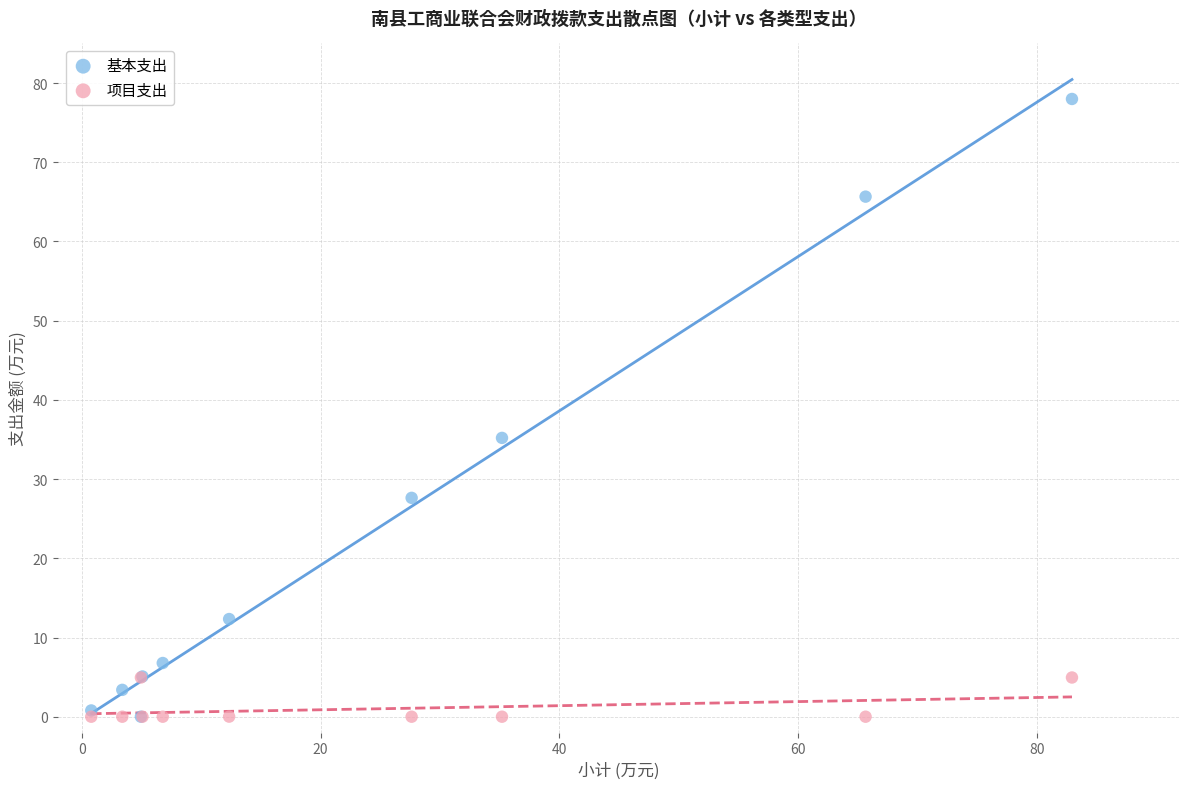

In the 基本支出 series, what Y value is closest to 38?

35.2